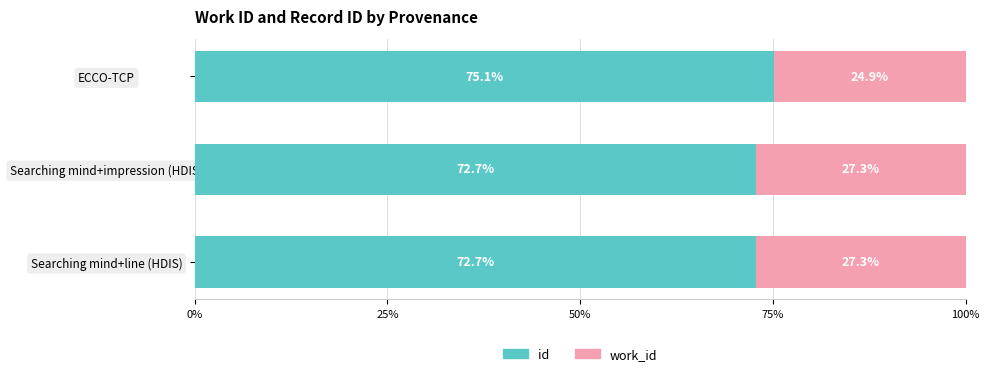

At which label does id reach its peak?

ECCO-TCP